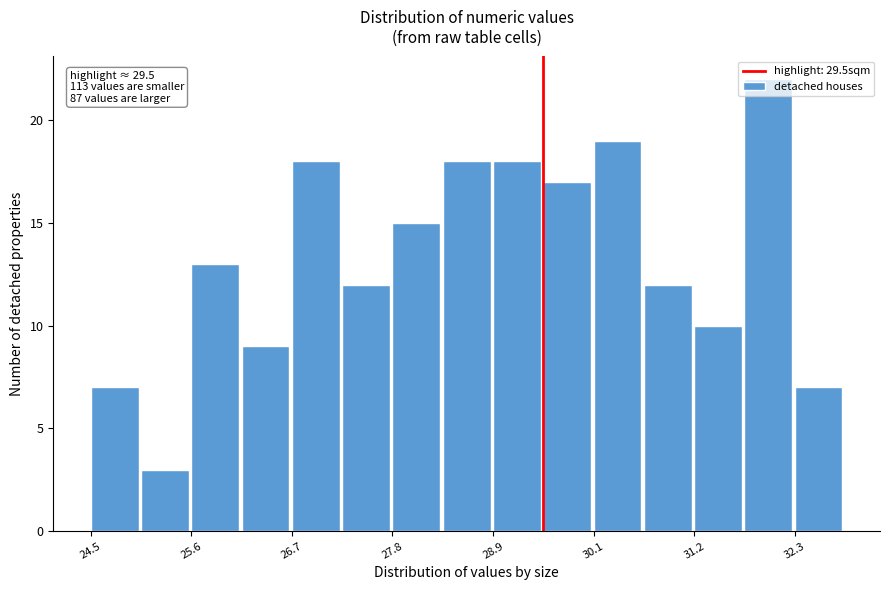

Read against the x-axis, roughly where is the centre of the tallest bar?

32.0